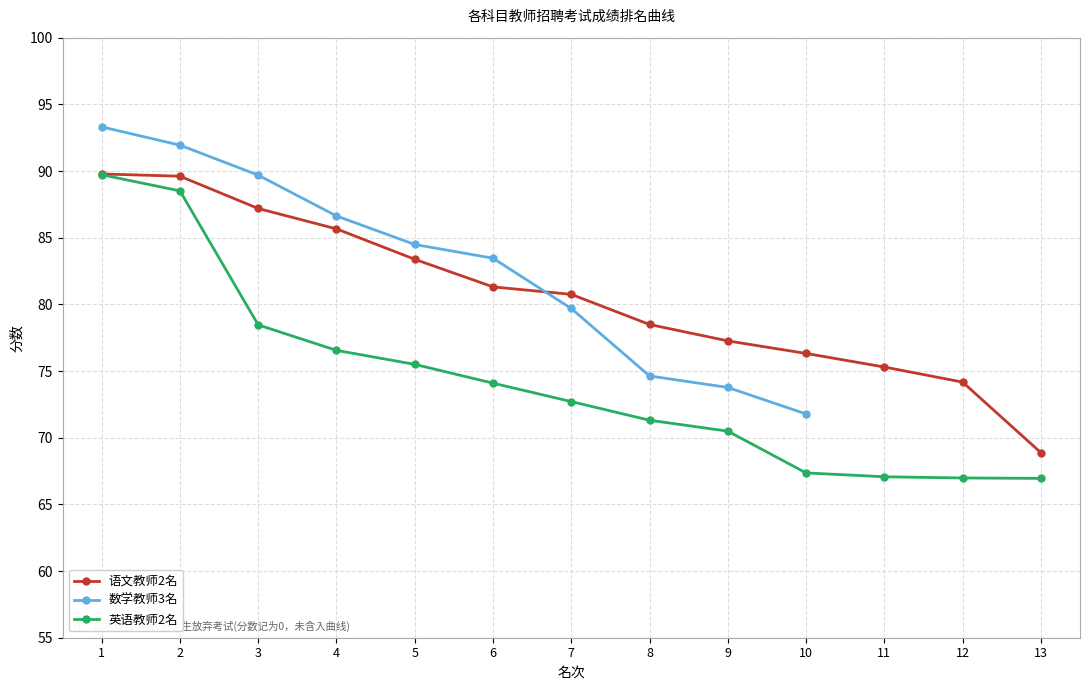

What is the lowest value of the 英语教师2名 series?

67.0